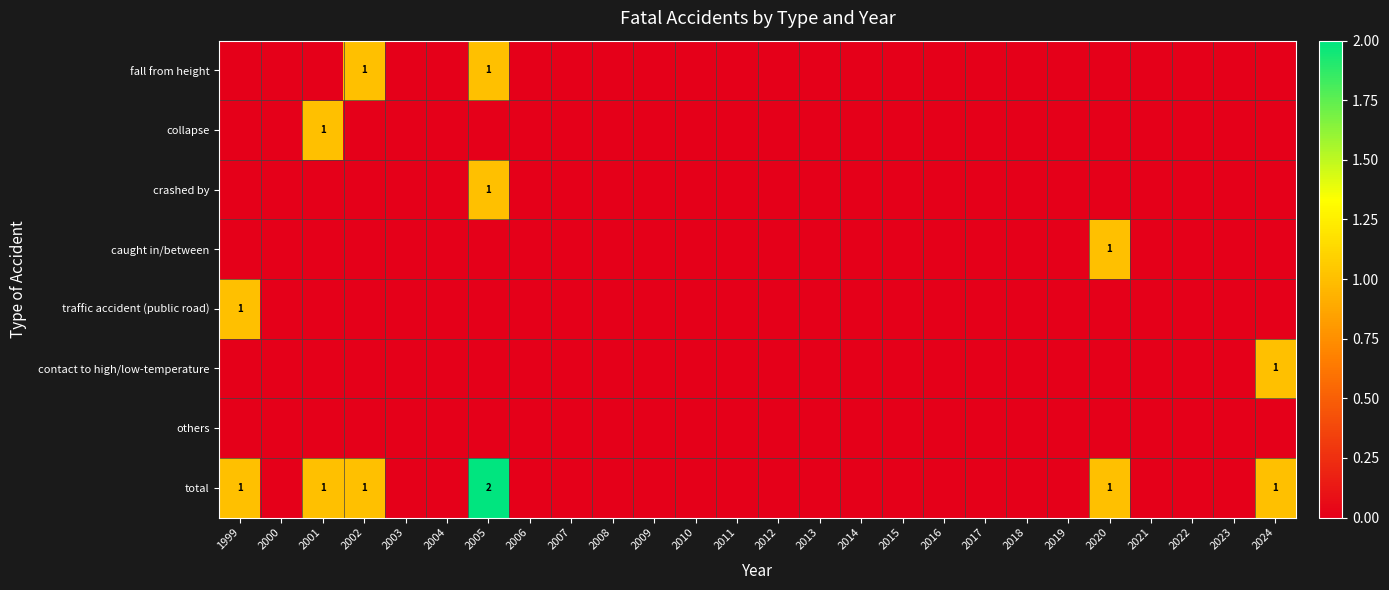

Rank the series by their maximum value, from lowest to highest.

others, fall from height, collapse, crashed by, caught in/between, traffic accident (public road), contact to high/low-temperature, total